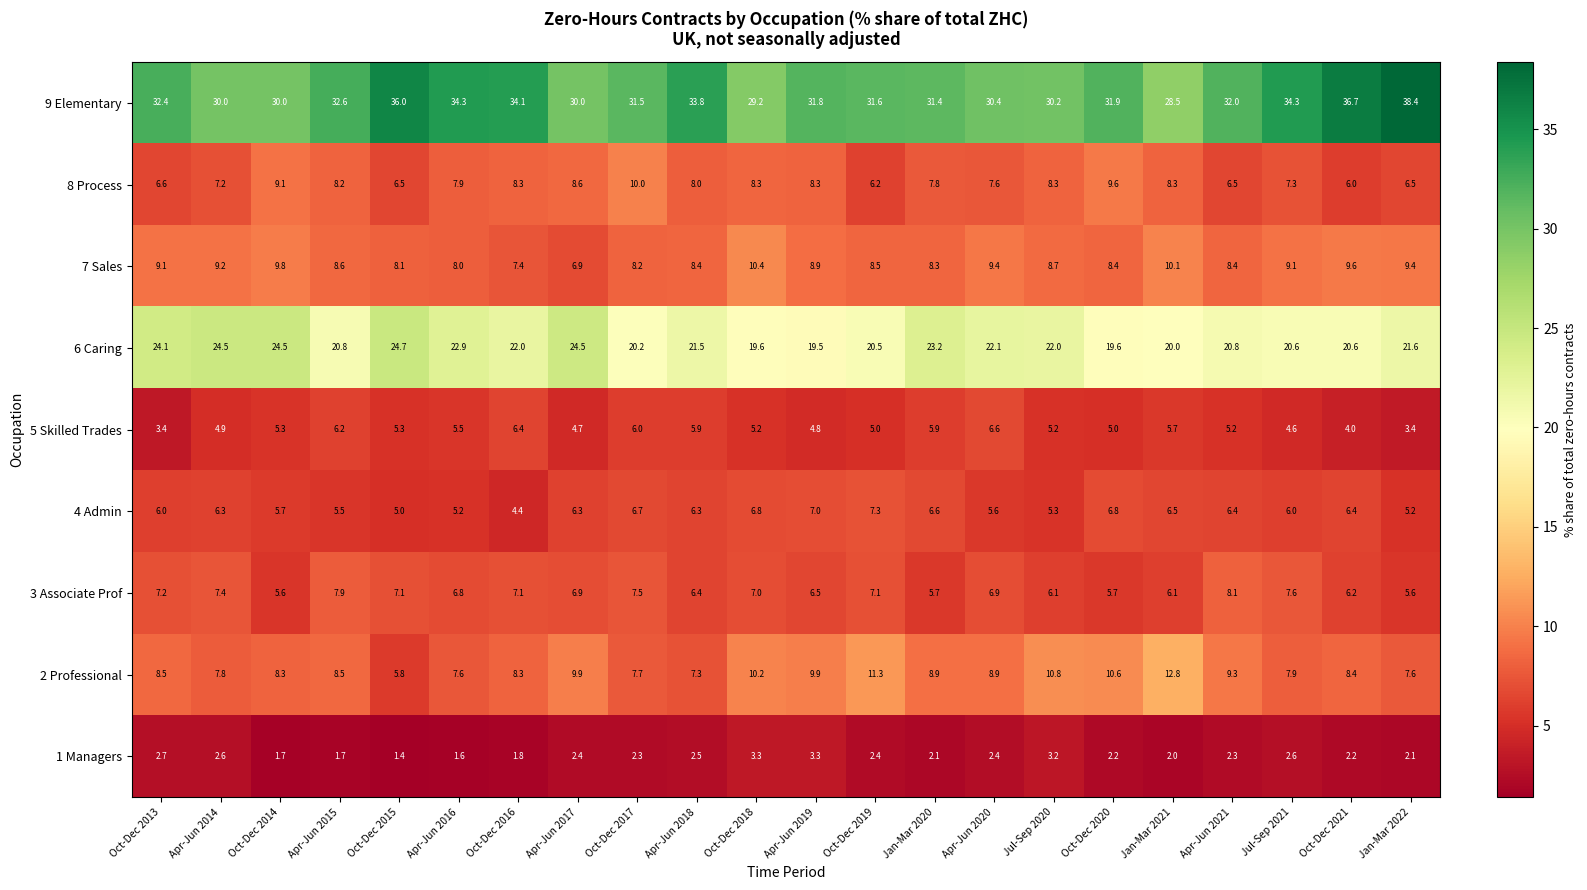

Count the number of categories in the chart.

22